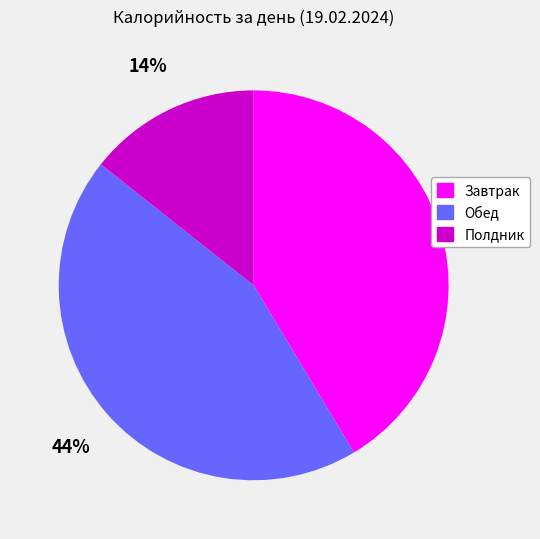

Which category has the smallest portion of the pie?

Полдник